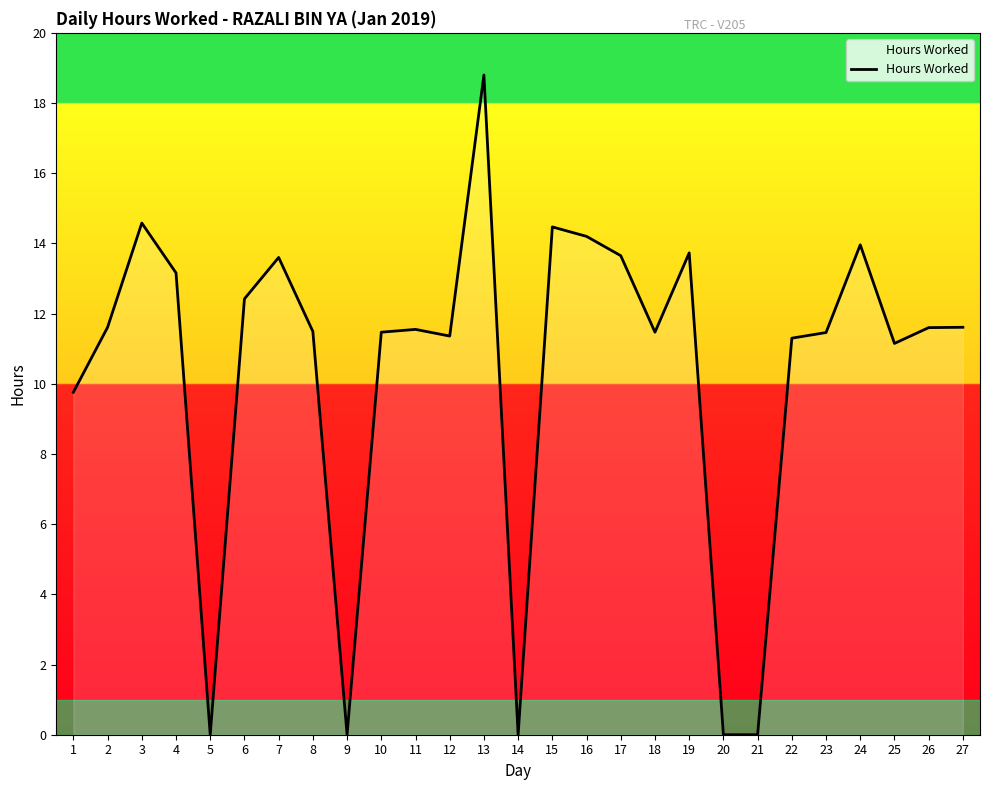

How many values are below 11?

6